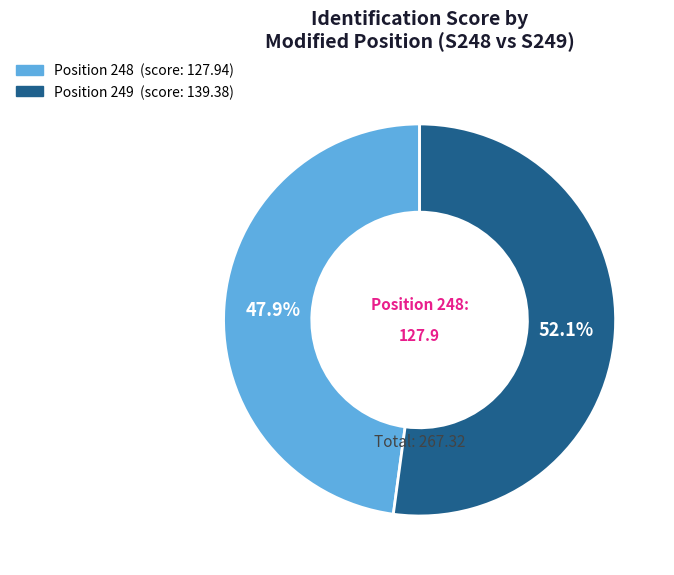

Does any single category account for the majority?

Yes